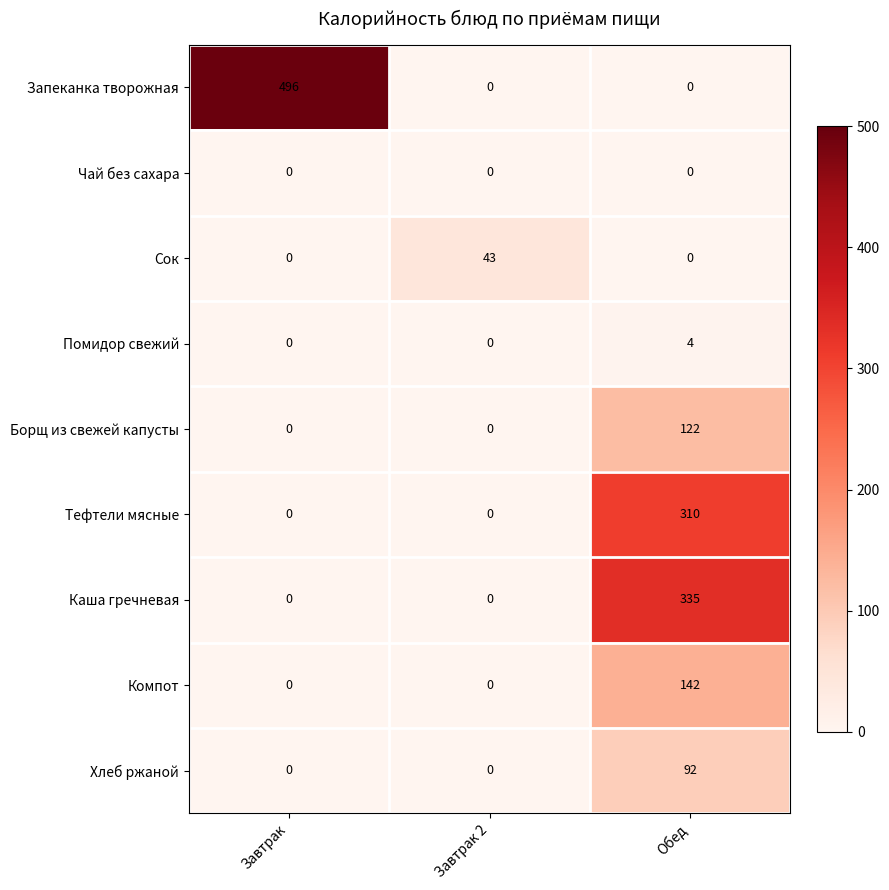

True or false: Чай без сахара has a value of 0 at Завтрак.

True